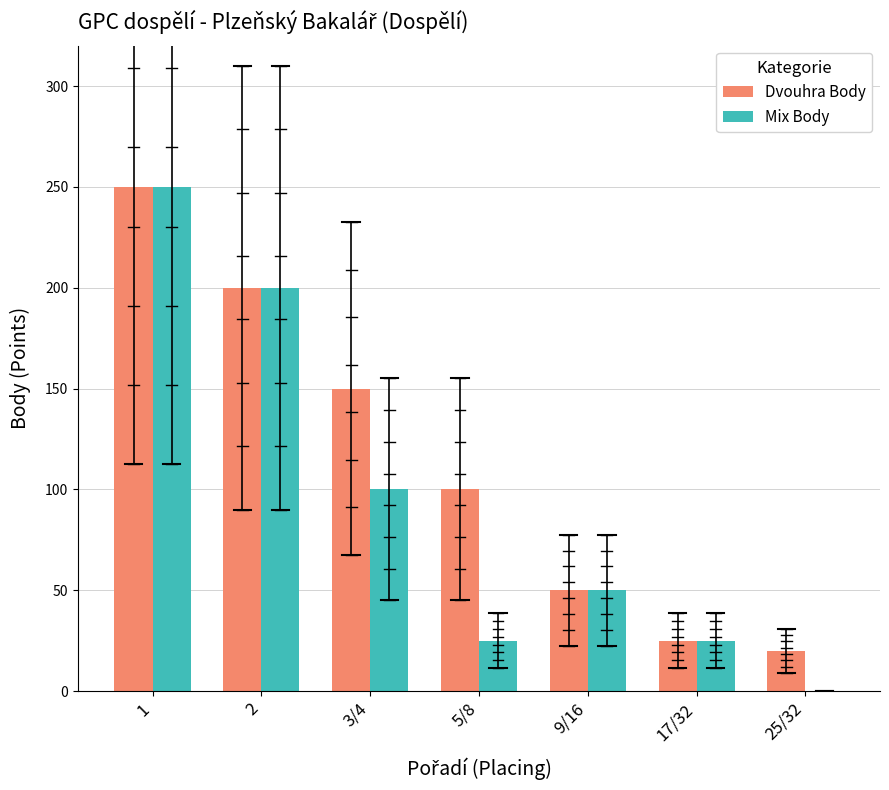

At which label is Mix Body closest to 125?

3/4